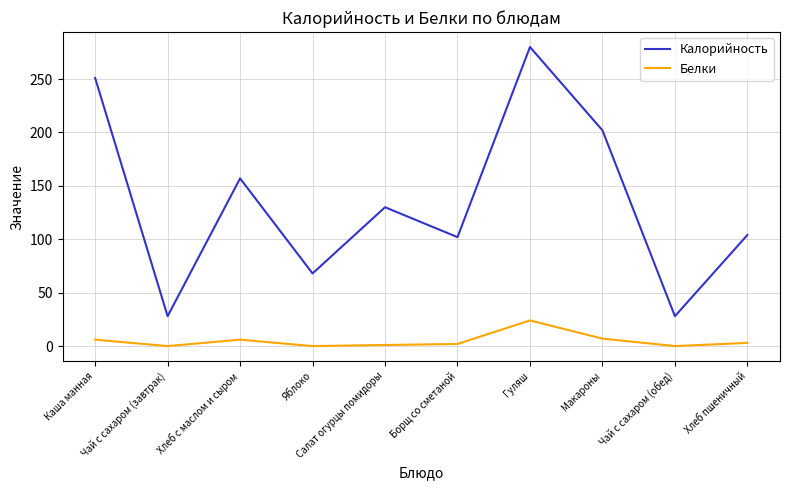

Which series has the widest spread of values?

Калорийность